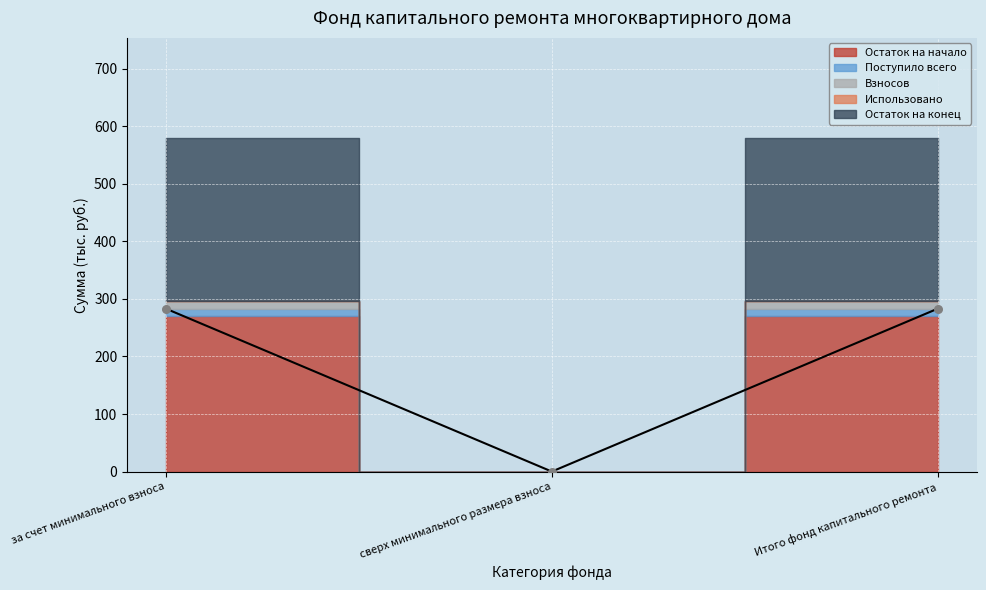

Which series contains the highest Y value?

Остаток на конец